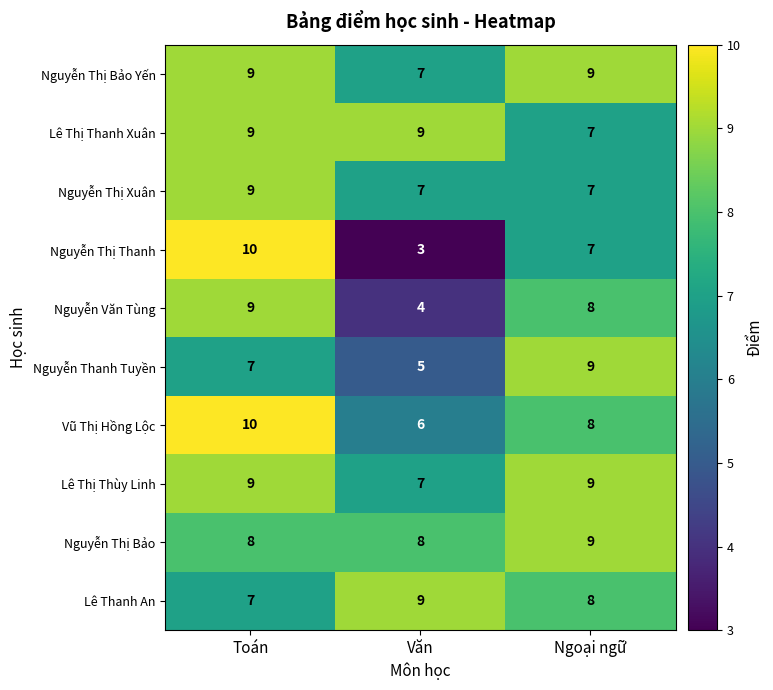

Which series has the widest spread of values?

Nguyễn Thị Thanh